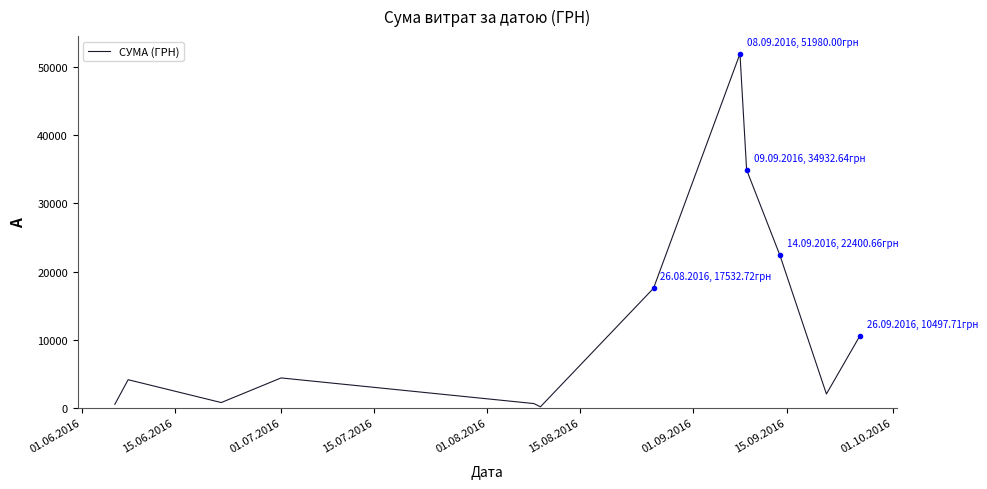

What is the maximum value shown in the chart?

51980.0